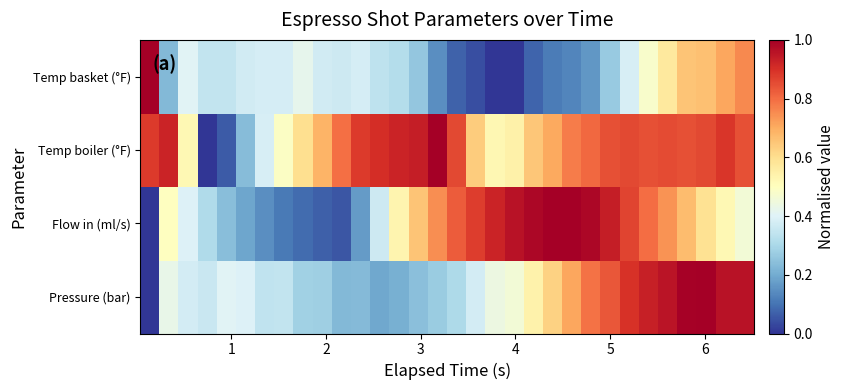

How many distinct data groups are displayed?

4